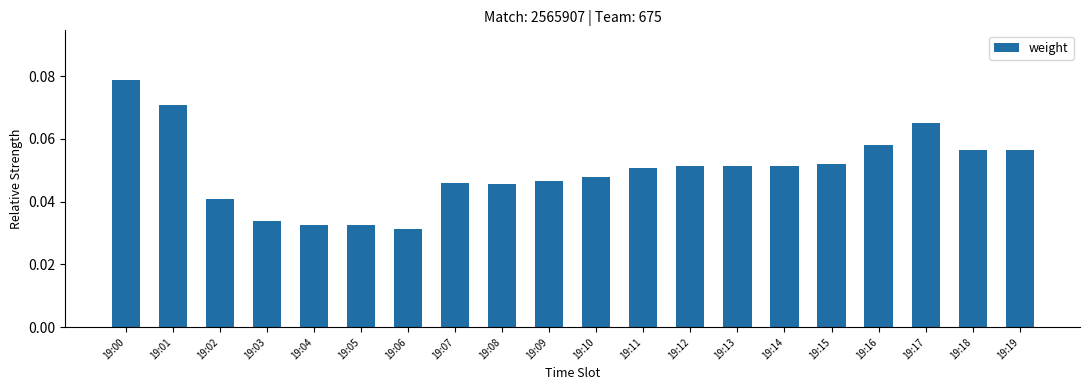

Which label corresponds to the largest value in the chart?

19:00